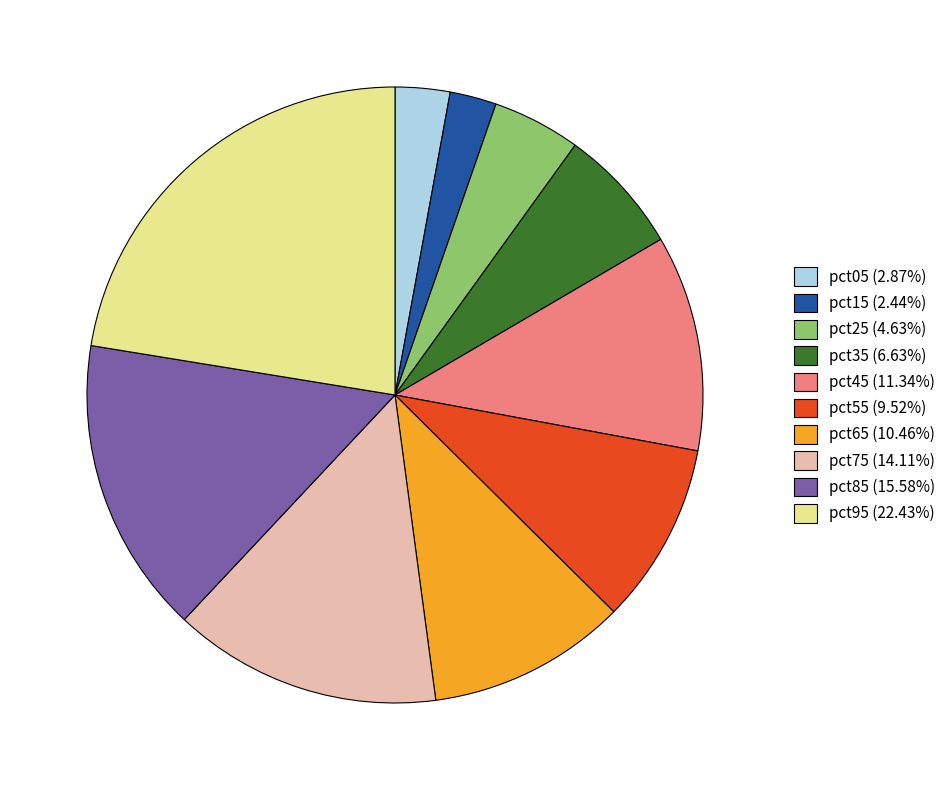

Does any single category account for the majority?

No